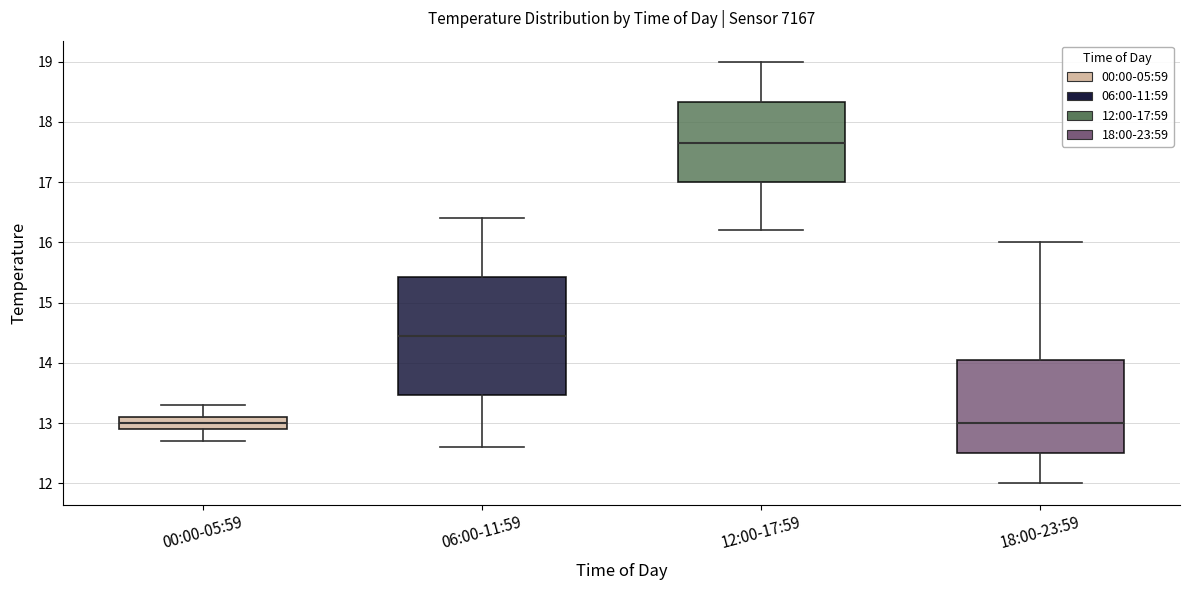

Comparing the boxes themselves (not the whiskers), which one is the tallest?

06:00-11:59